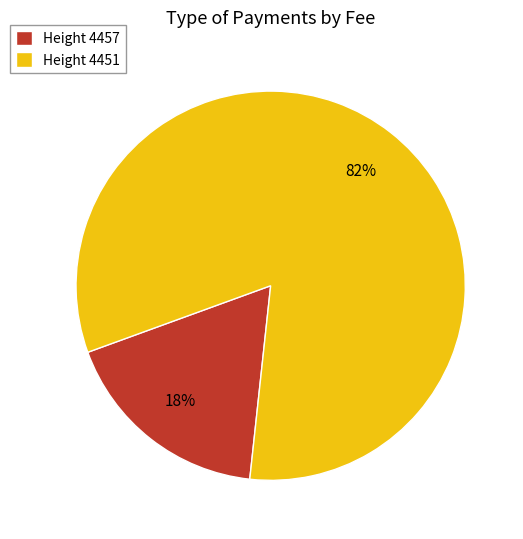

What percentage is the Height 4451 slice, to the nearest percent?

82%